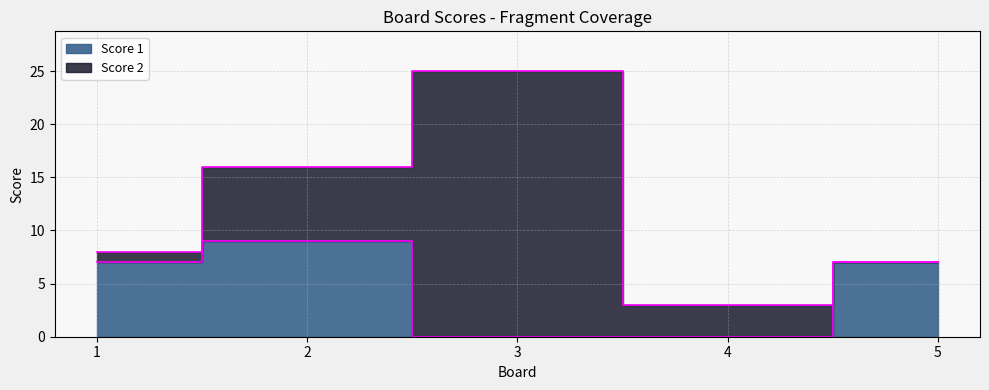

Which category has the lowest value across all series?

3